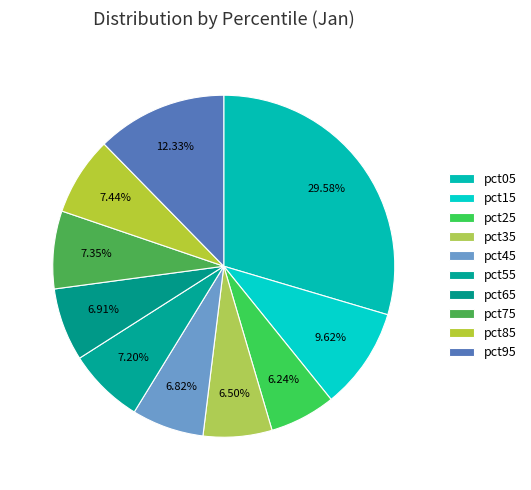

The pct55 slice represents 21% of the pie. True or false?

False